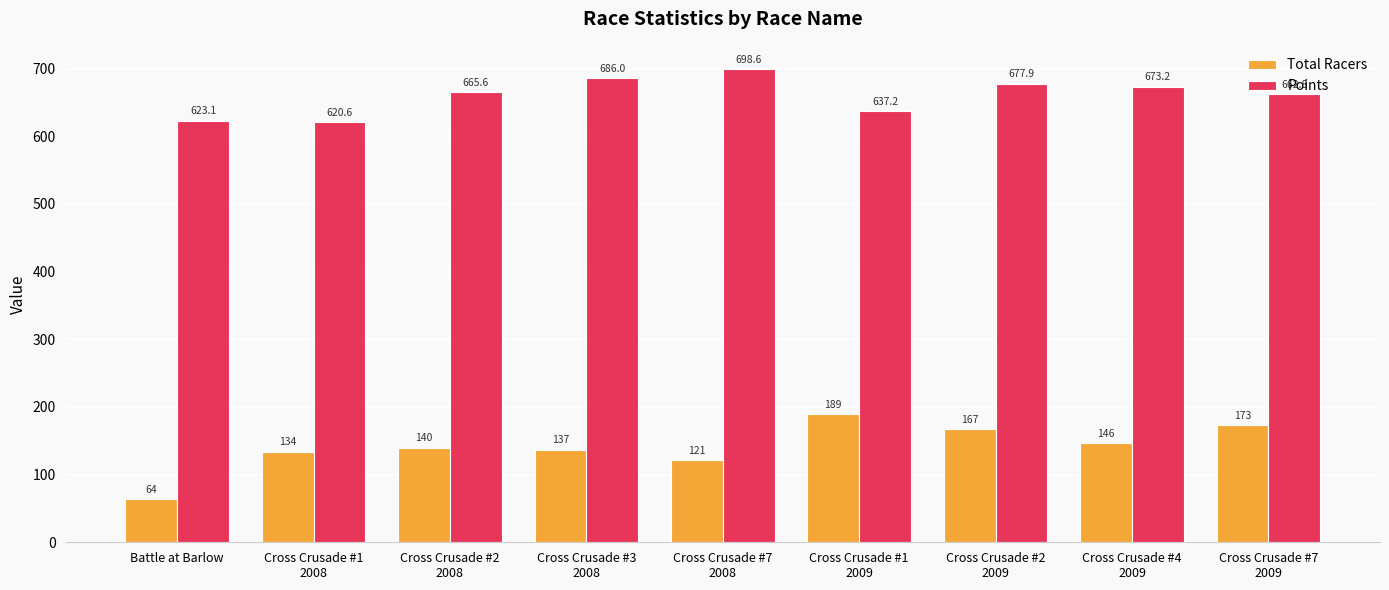

At which category is the sum across all series the highest?

Cross Crusade #2
2009